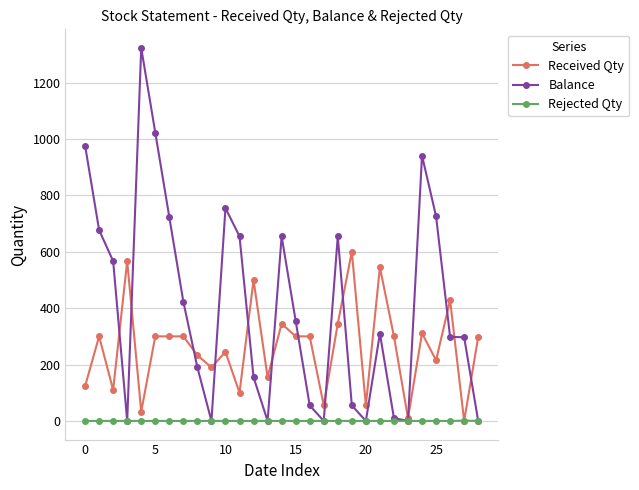

Which series has the largest range (max minus min)?

Balance